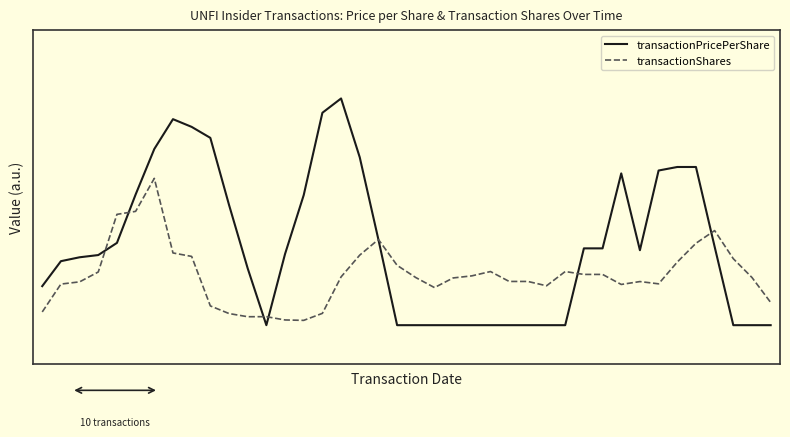

How many interior local peaks does the transactionShares series have?

7